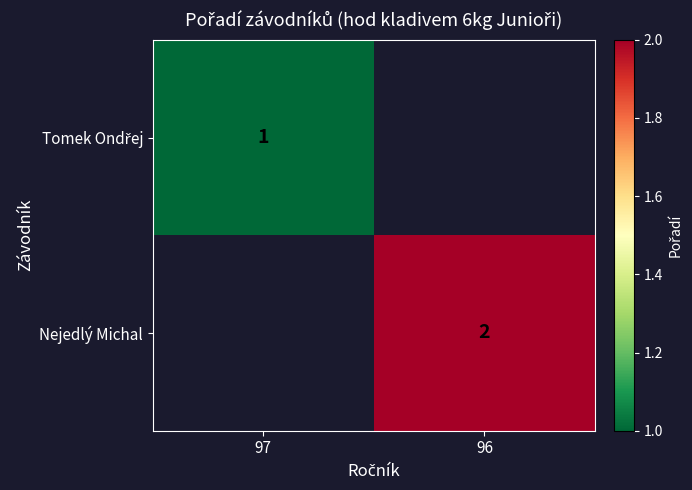

Between 96 and 97, which is larger?

97